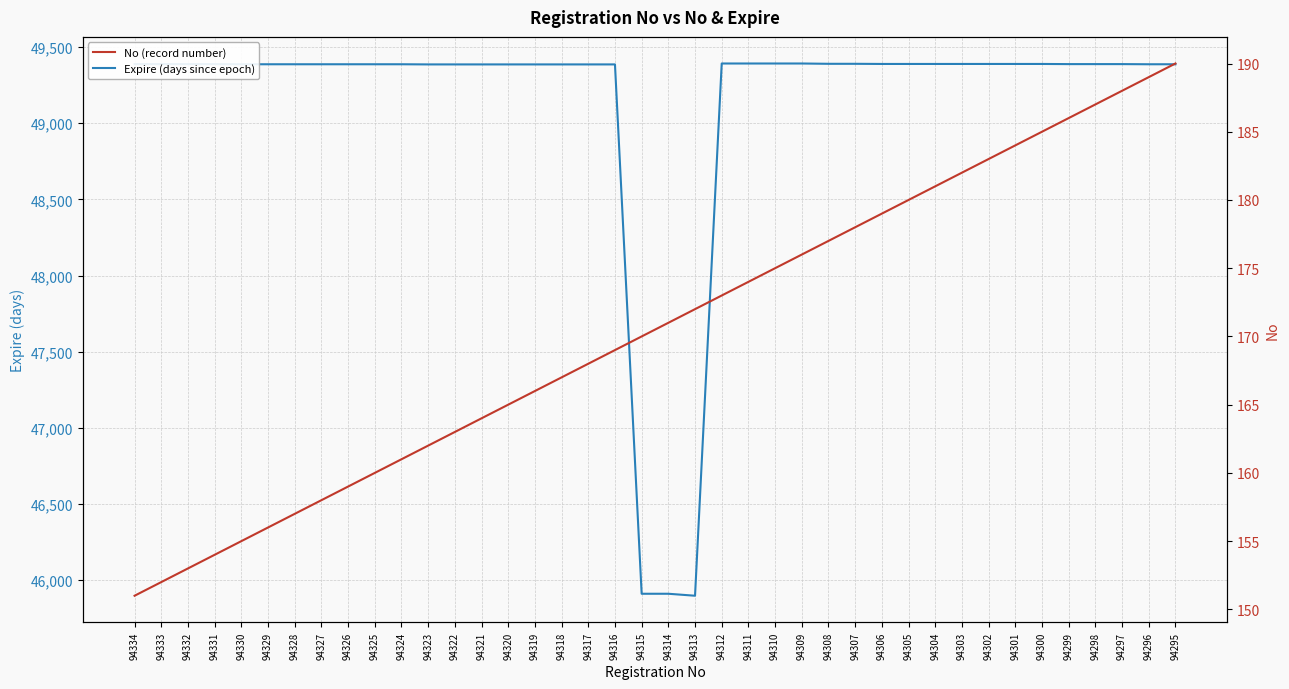

Is this an area chart (filled region under the line)?

No